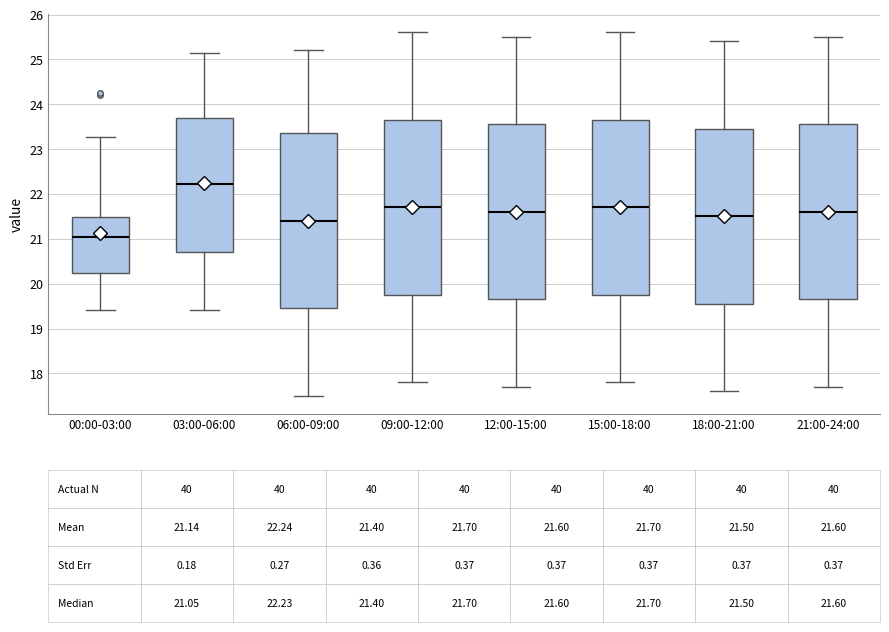

Which box has the lowest median line?

00:00-03:00